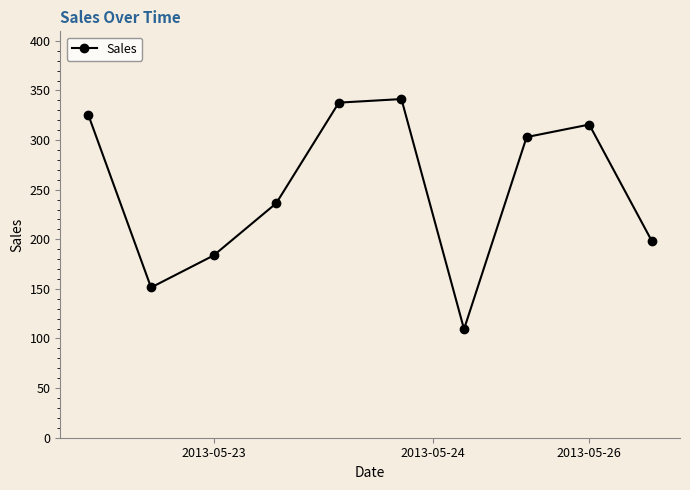

Reading left to right, list all the values displayed in this chart.

325.0	151.4	183.7	236.3	337.7	341.3	109.4	303.0	315.6	198.2